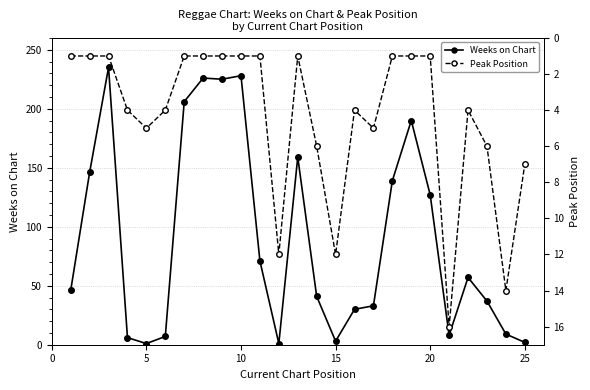

Where is Weeks on Chart nearest to the value 118?

20